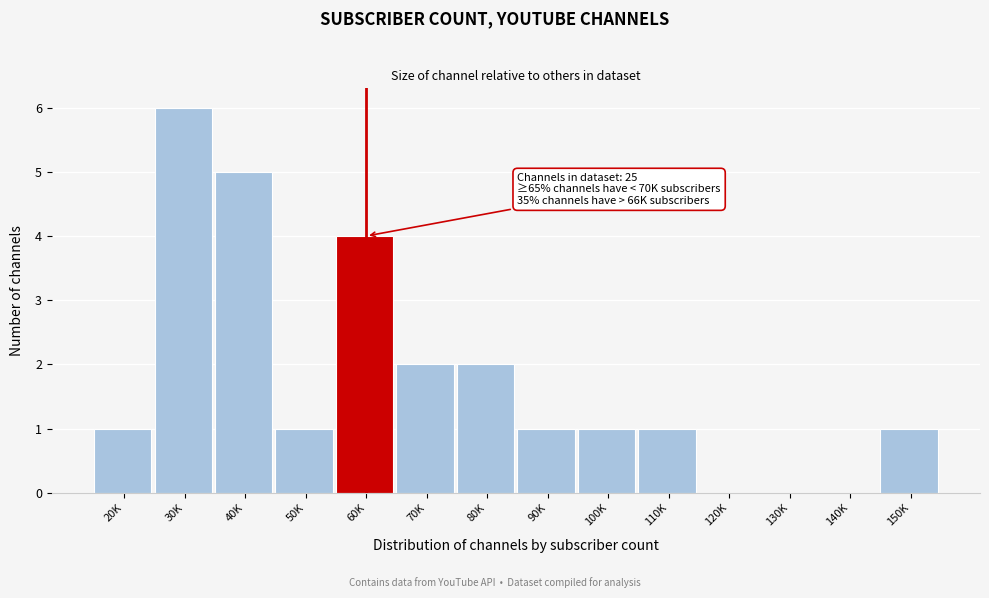

Reading left to right, what are all the values shown in this chart?

20K=1	30K=6	40K=5	50K=1	60K=4	70K=2	80K=2	90K=1	100K=1	110K=1	120K=0	130K=0	140K=0	150K=1